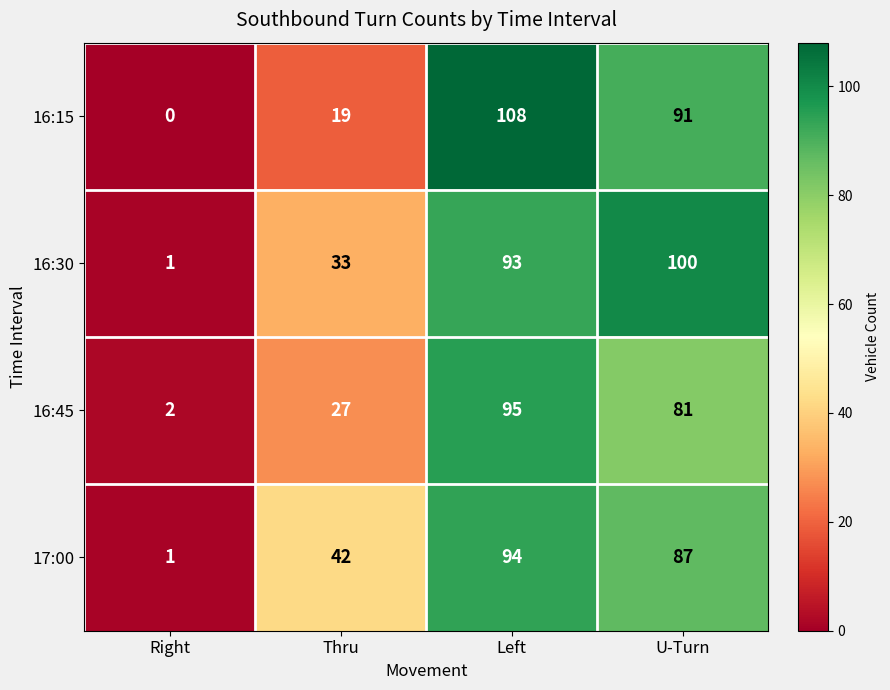

The value of 16:45 at Left is 95. True or false?

True